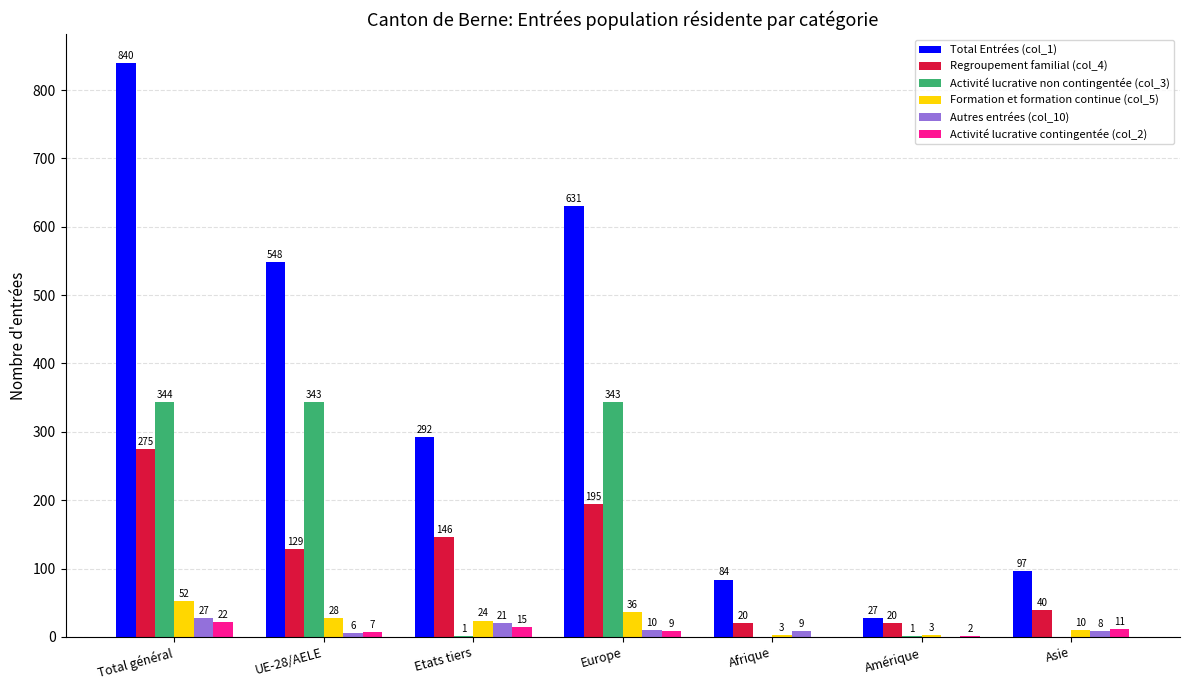

Which series has the largest total across all categories?

Total Entrées (col_1)